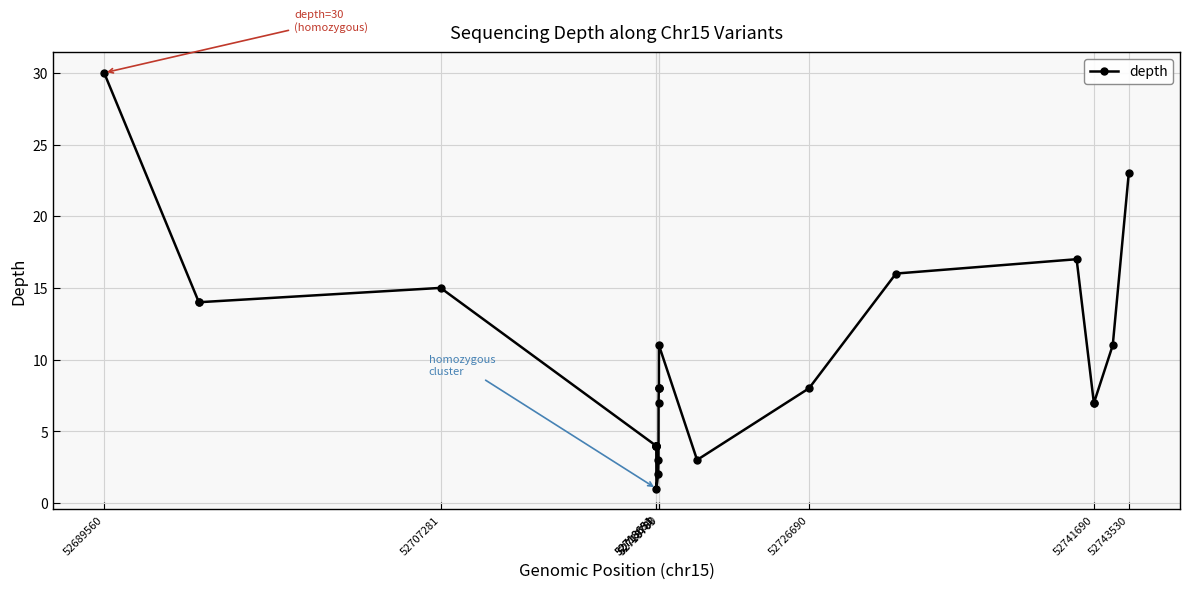

Reading left to right, what are all the values shown in this chart?

30	14	14	15	4	4	4	4	4	1	2	3	7	8	8	8	11	3	8	16	17	7	7	11	23